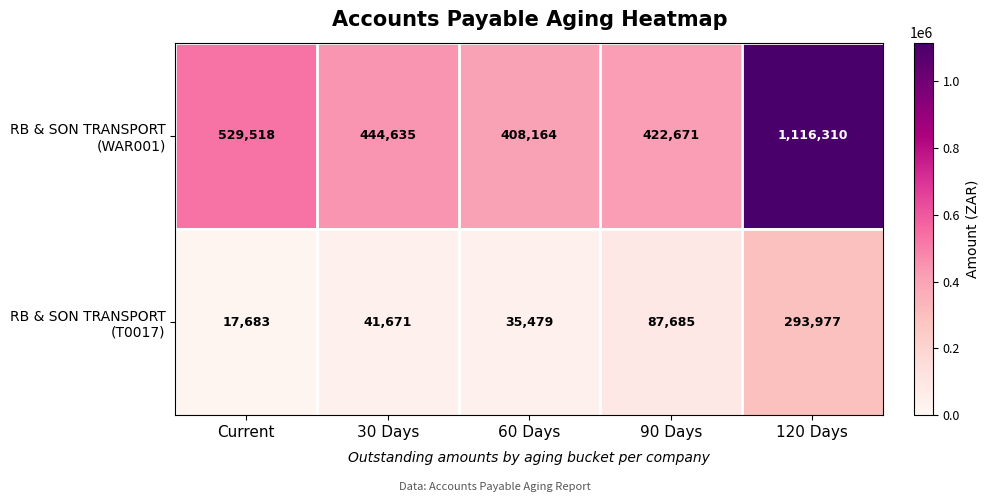

At which category is the sum across all series the highest?

120 Days